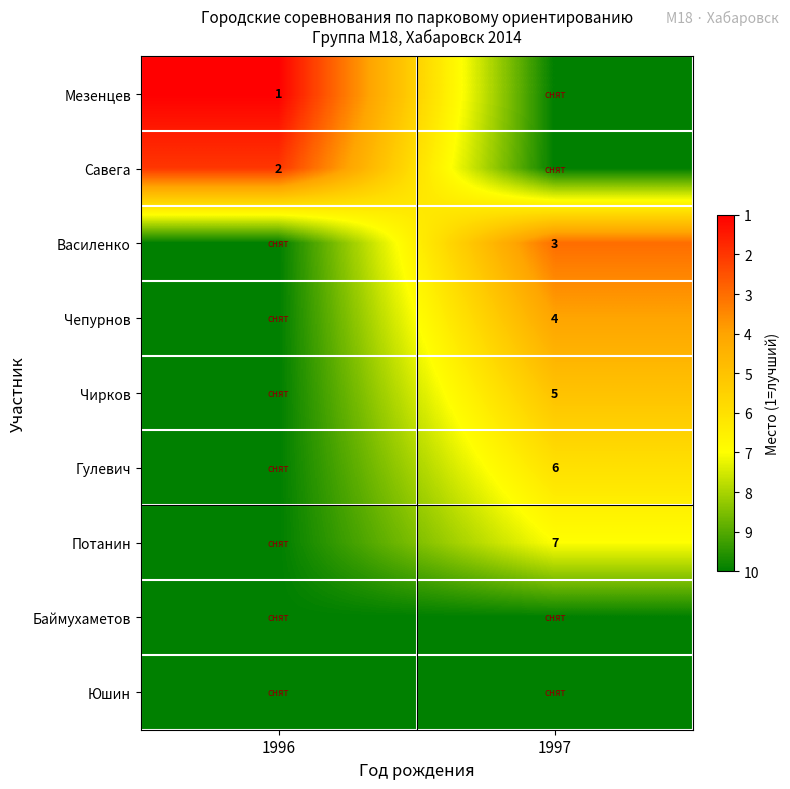

What is the total value across all series at 1996?

73